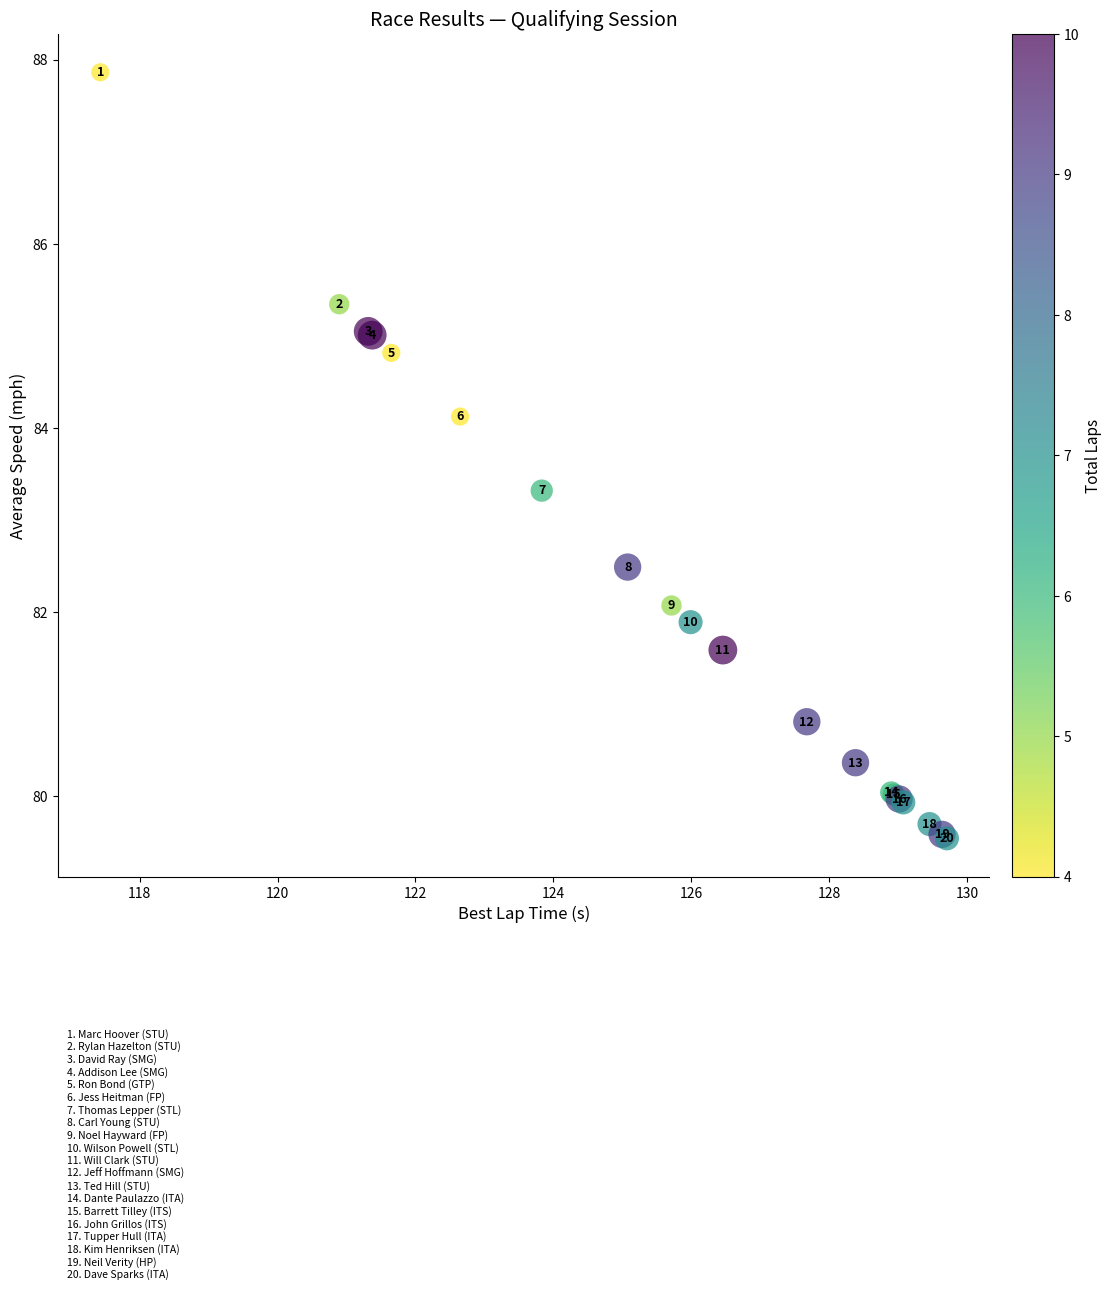

What Y value in the scatter plot is closest to 83?

83.3